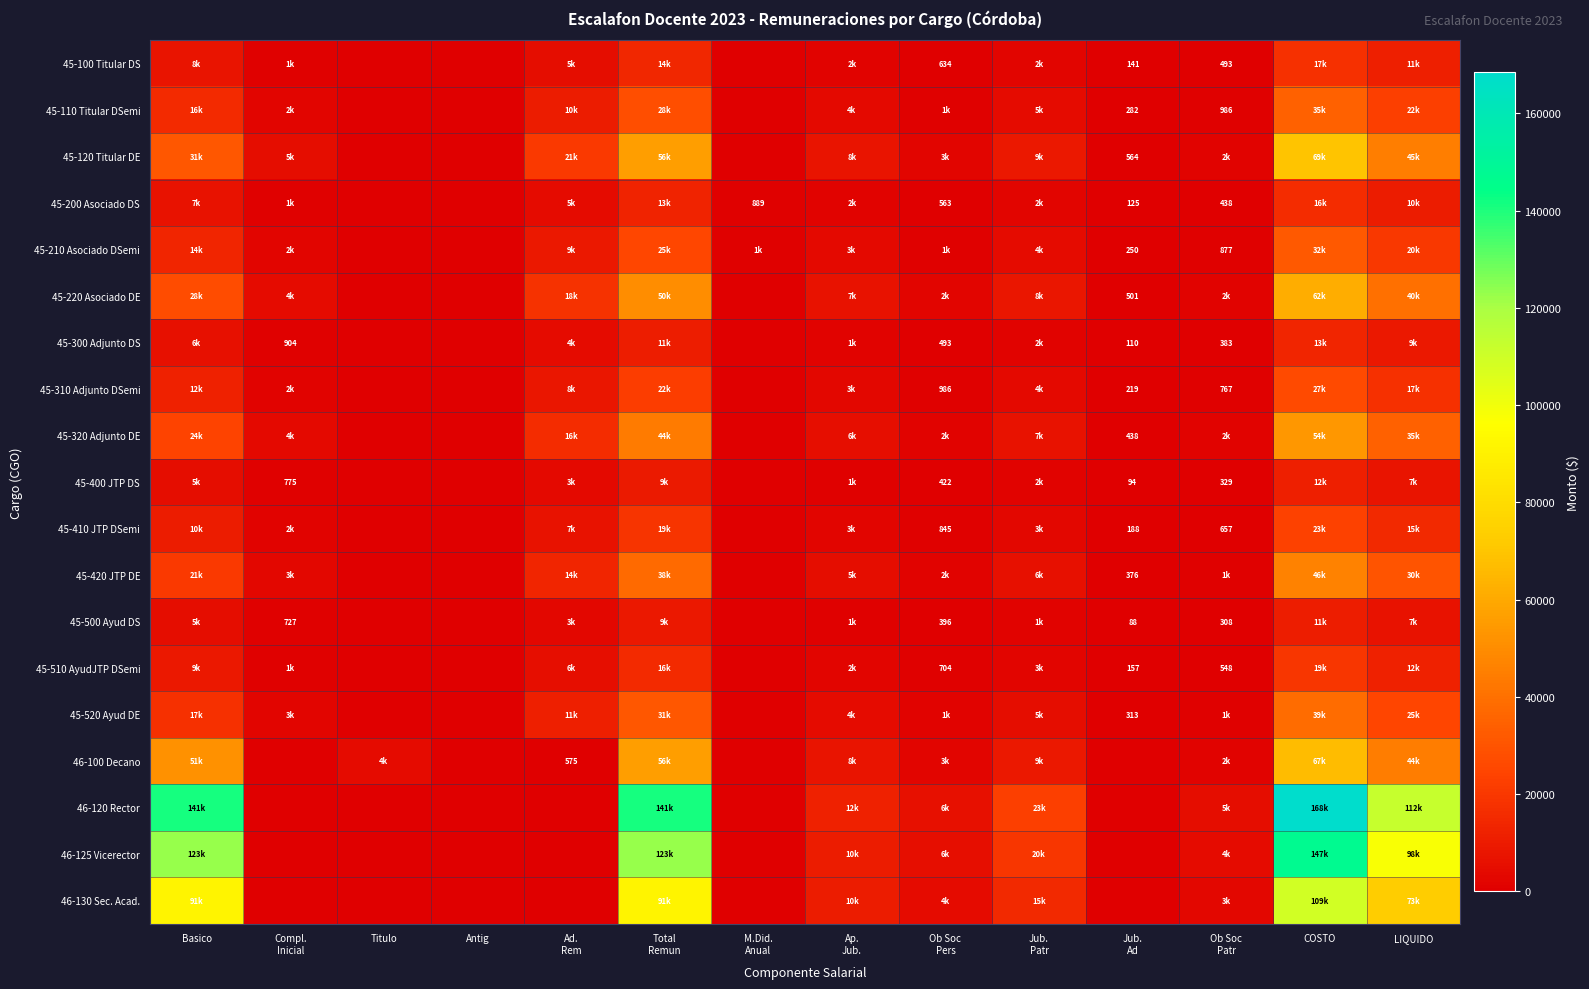

How many values in the 45-510 AyudJTP DSemi series exceed 2113?

7